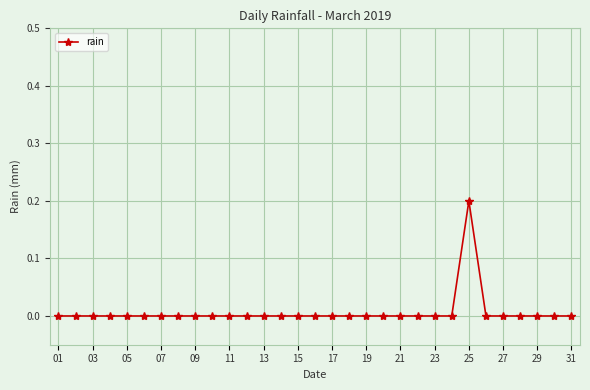

How many series are shown in this chart?

1